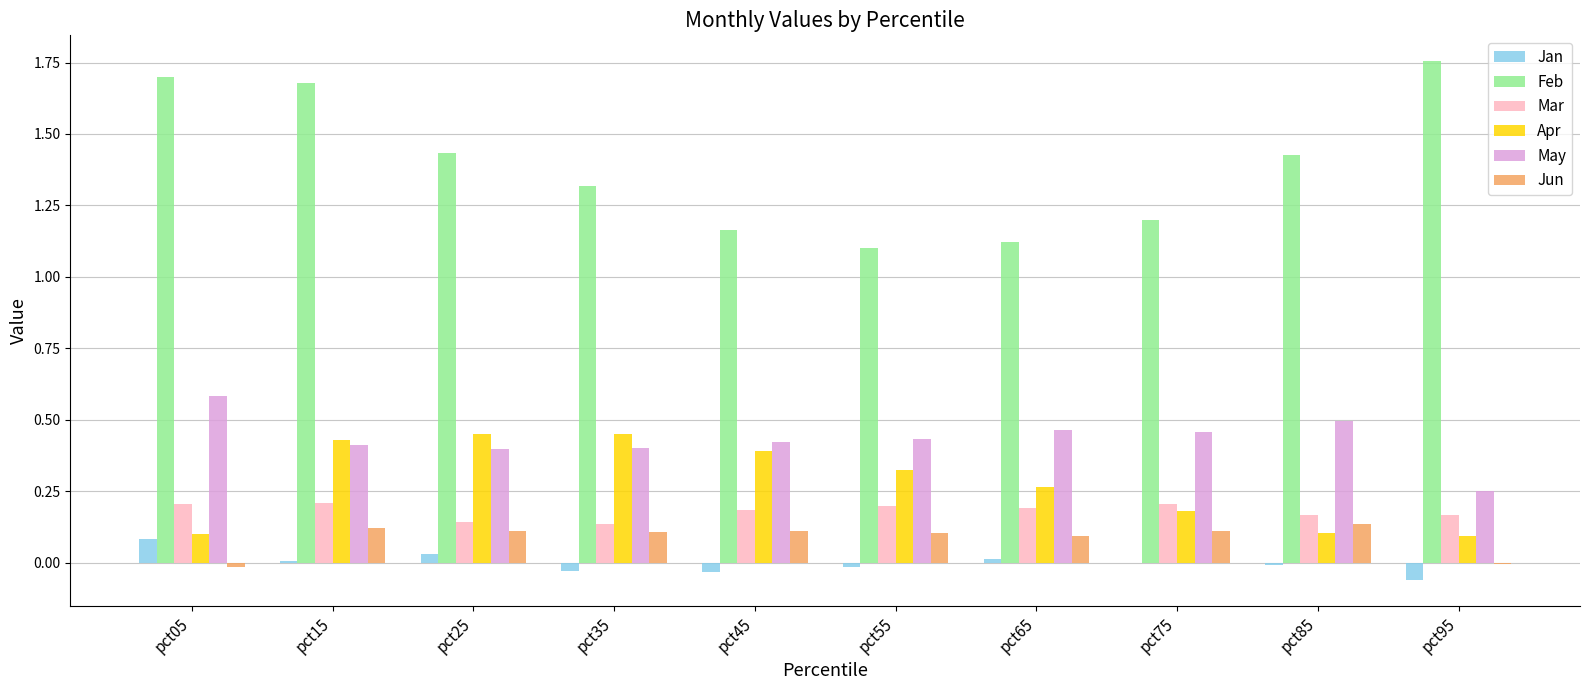

True or false: Apr has a value of 0.0 at pct95.

False